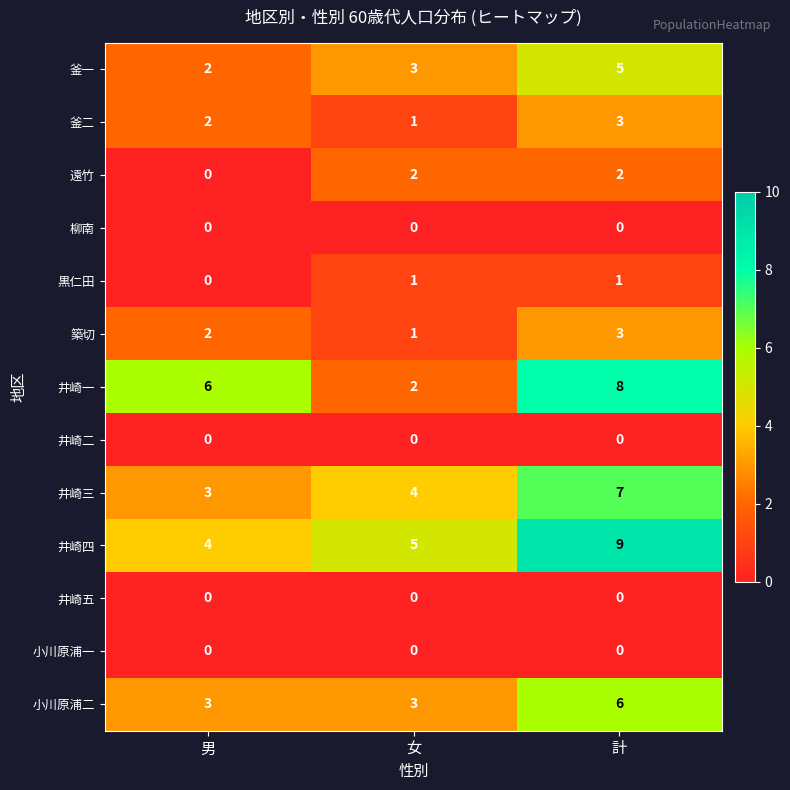

At which category is the sum across all series the highest?

計